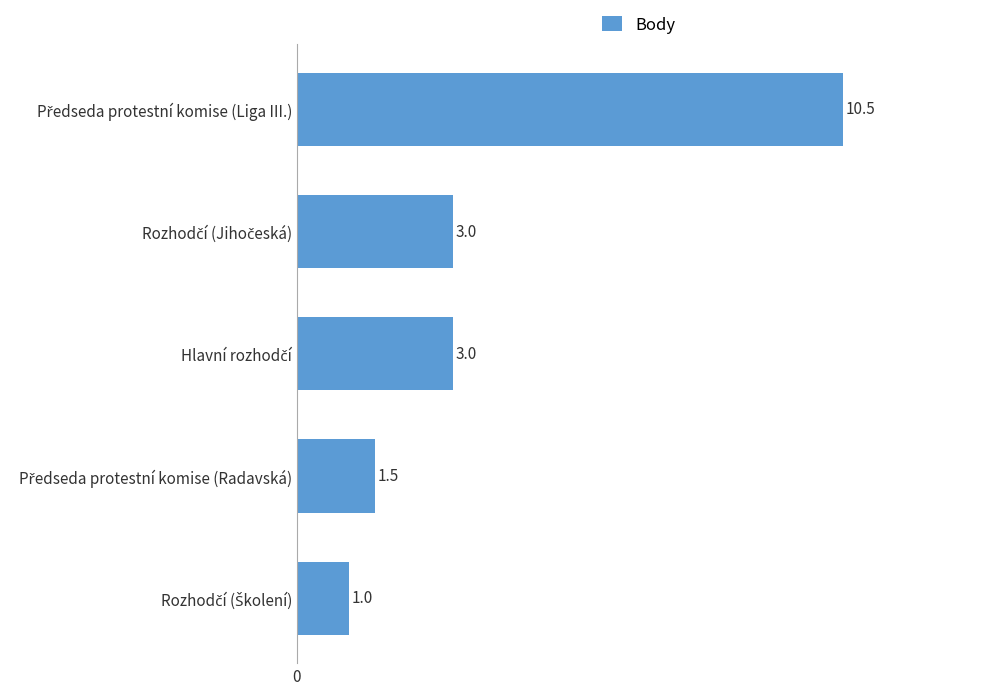

What is the difference between the second highest and minimum values?

2.0